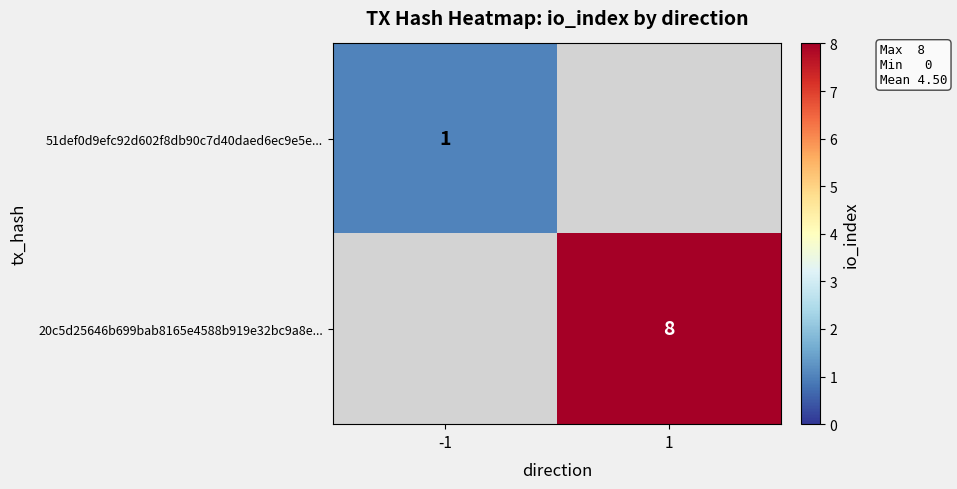

Is it true that 20c5d25646b699bab8165e4588b919e32bc9a8e... equals 4 at 1?

False